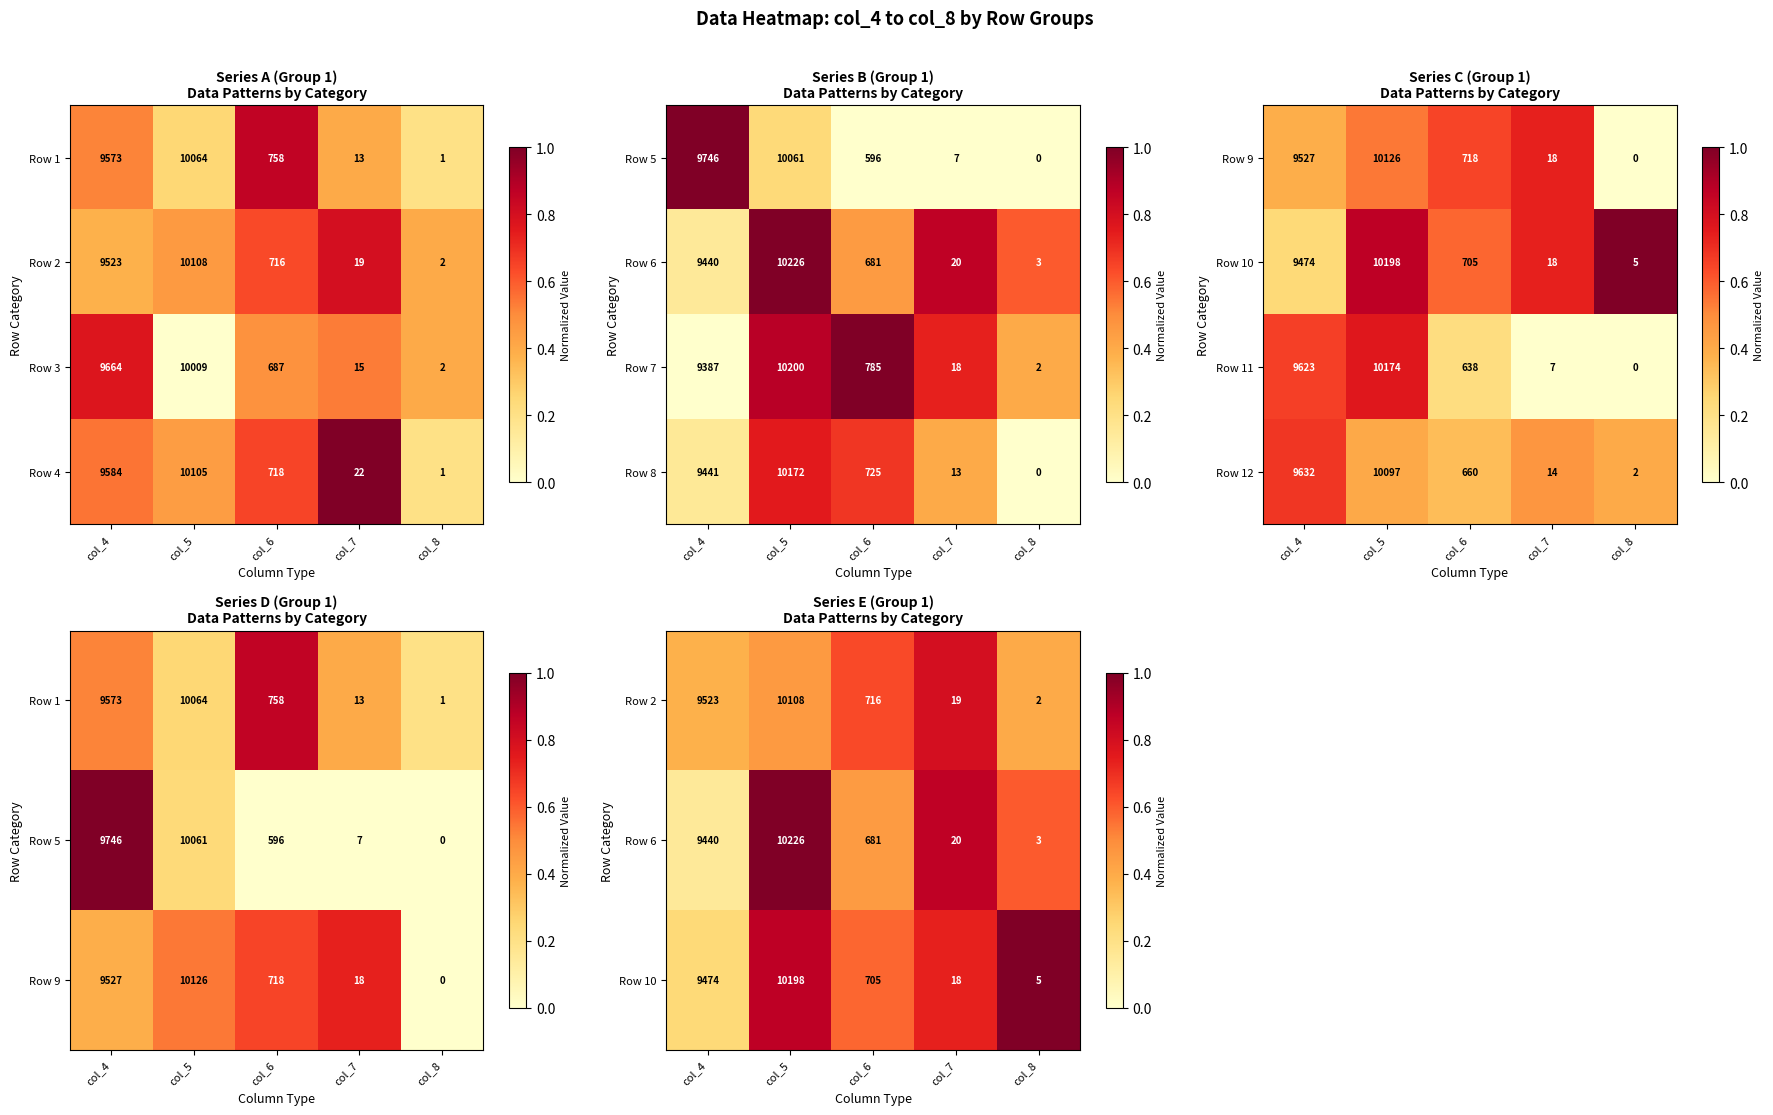

The Row 12 series shows 0.3 at col_8. True or false?

False